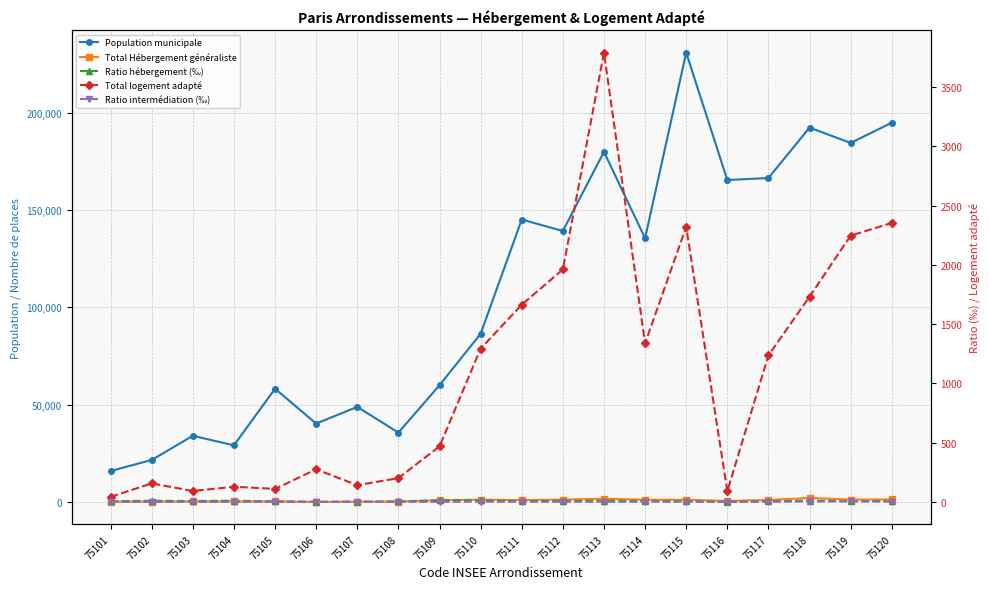

Which label corresponds to the smallest value in the chart?

75101